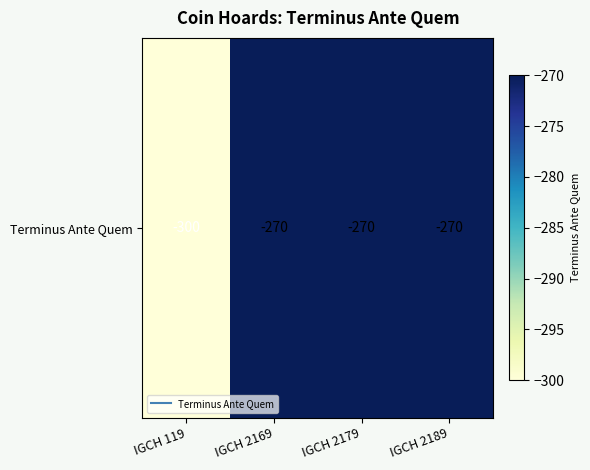

Reading left to right, transcribe all the data shown in this chart.

-300	-270	-270	-270